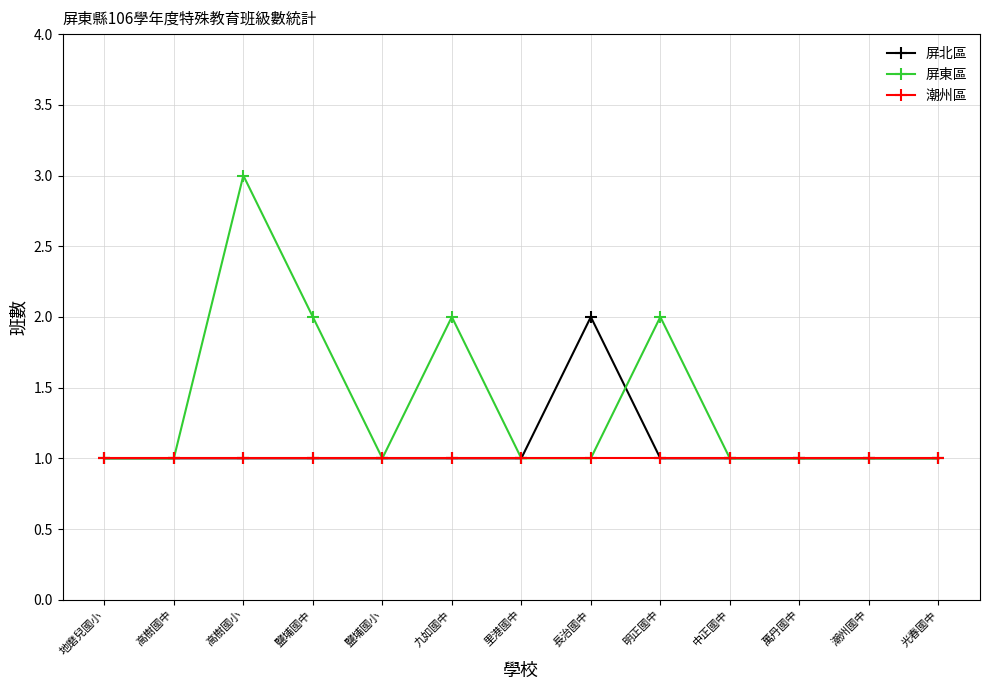

Does the chart display data point markers on the line(s)?

Yes